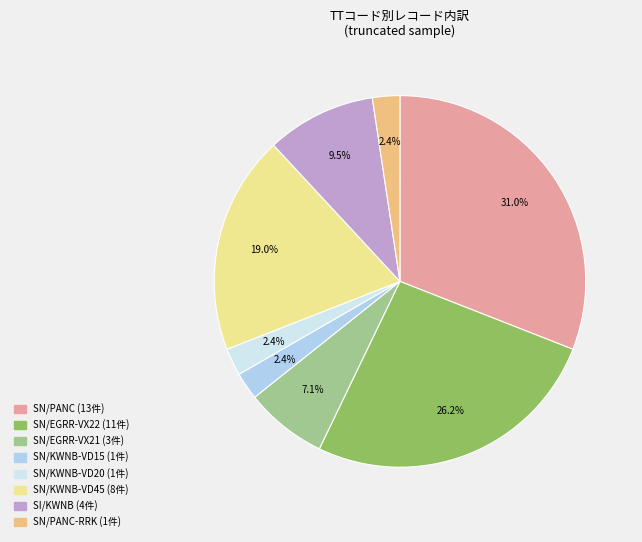

Does any single category account for the majority?

No